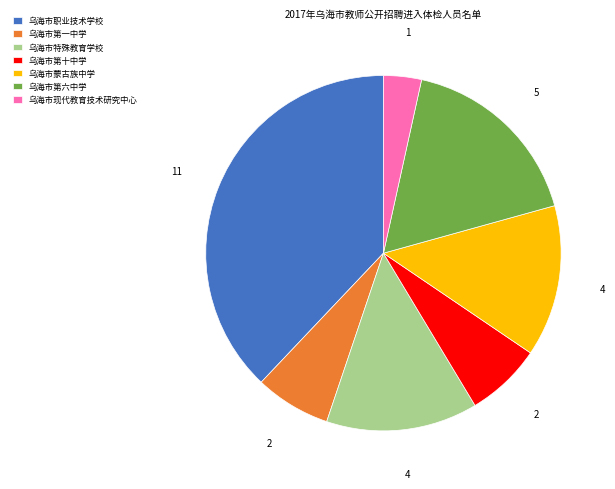

Which category has the biggest portion of the pie?

乌海市职业技术学校